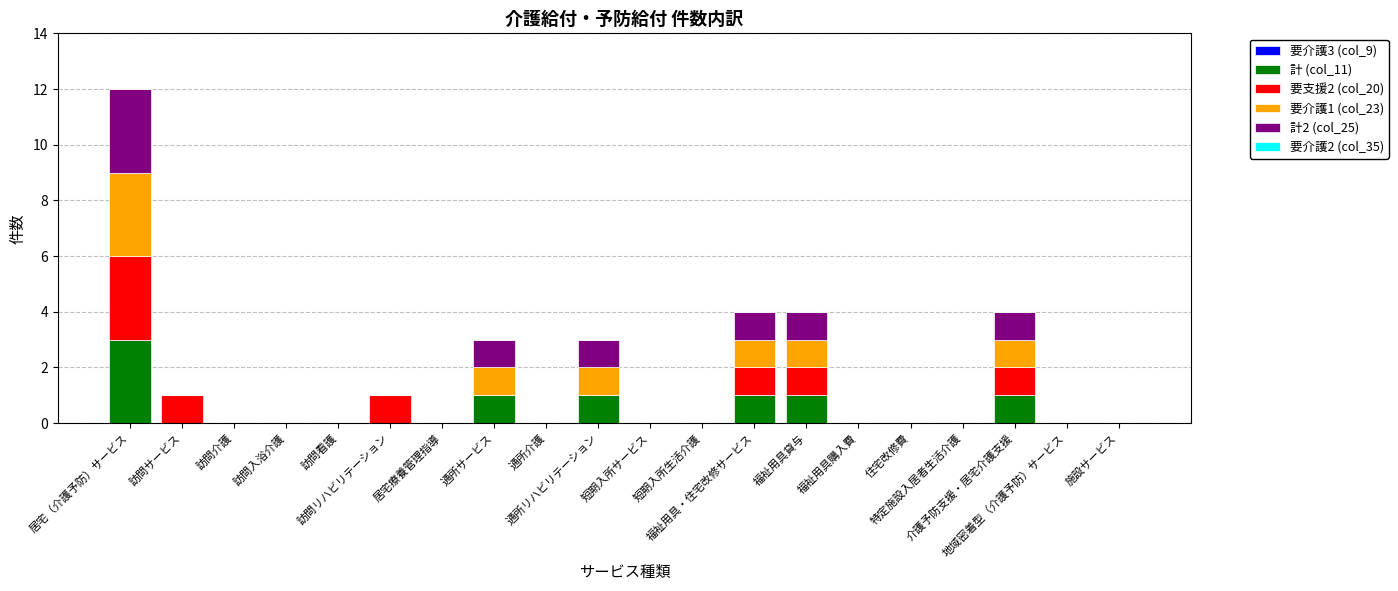

How many data points does each series have?

20